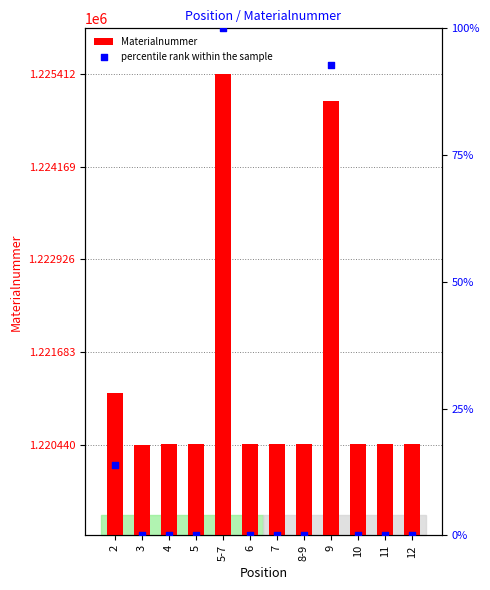

What are all the series names shown in the legend?

Materialnummer, percentile rank within the sample